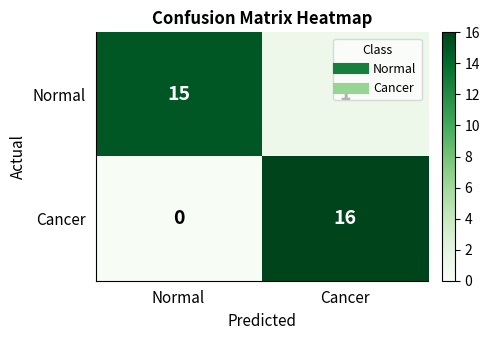

What is the greatest value displayed?

16